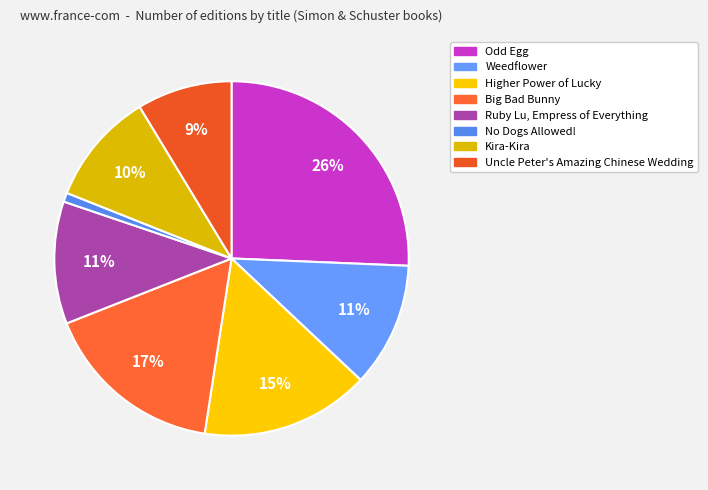

Do Weedflower and Ruby Lu, Empress of Everything together represent more than half of the pie?

No